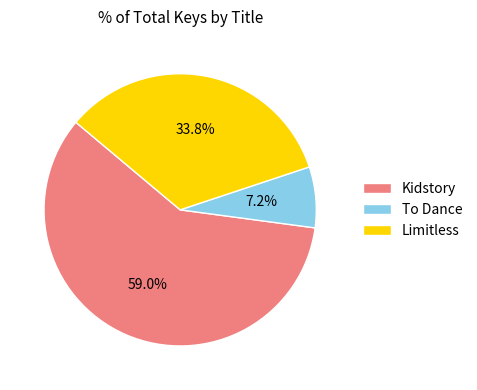

To the nearest percent, what portion does Kidstory represent?

59%